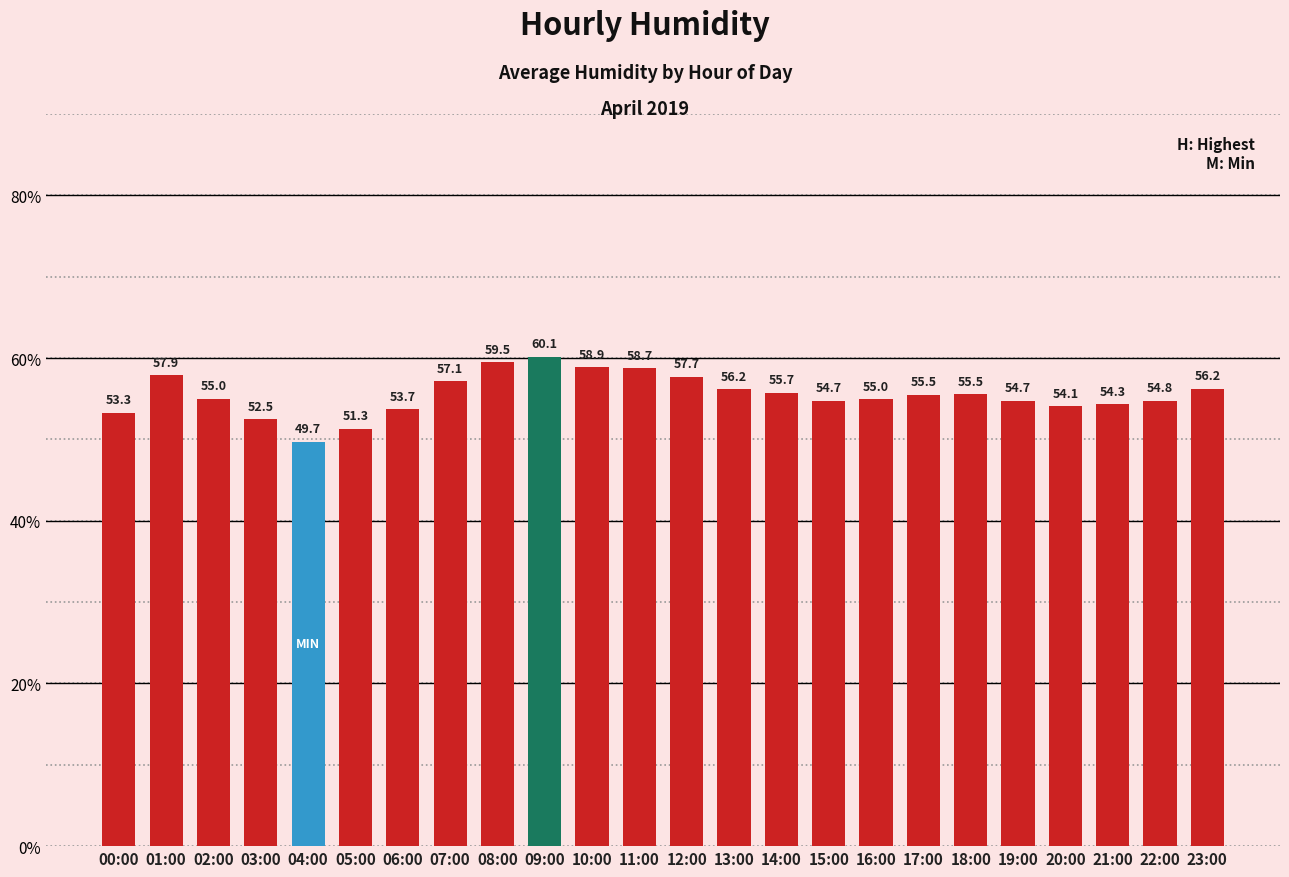

Where is the data nearest to the value 54?

20:00